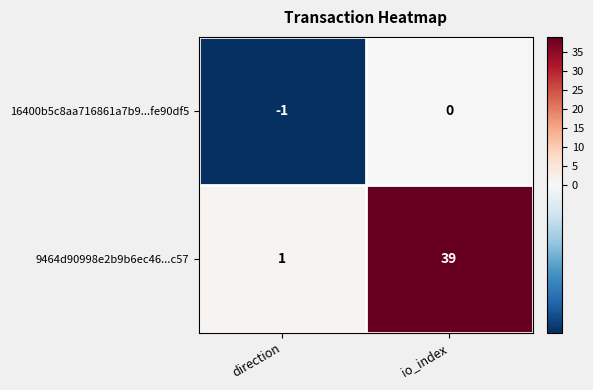

Which label corresponds to the largest value in the chart?

io_index